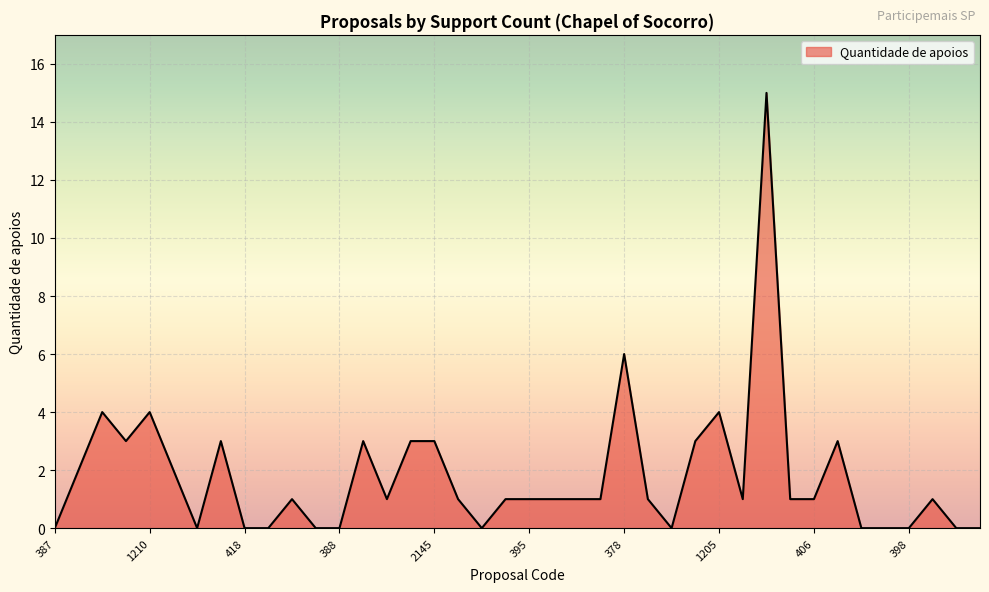

How many series are shown in this chart?

1